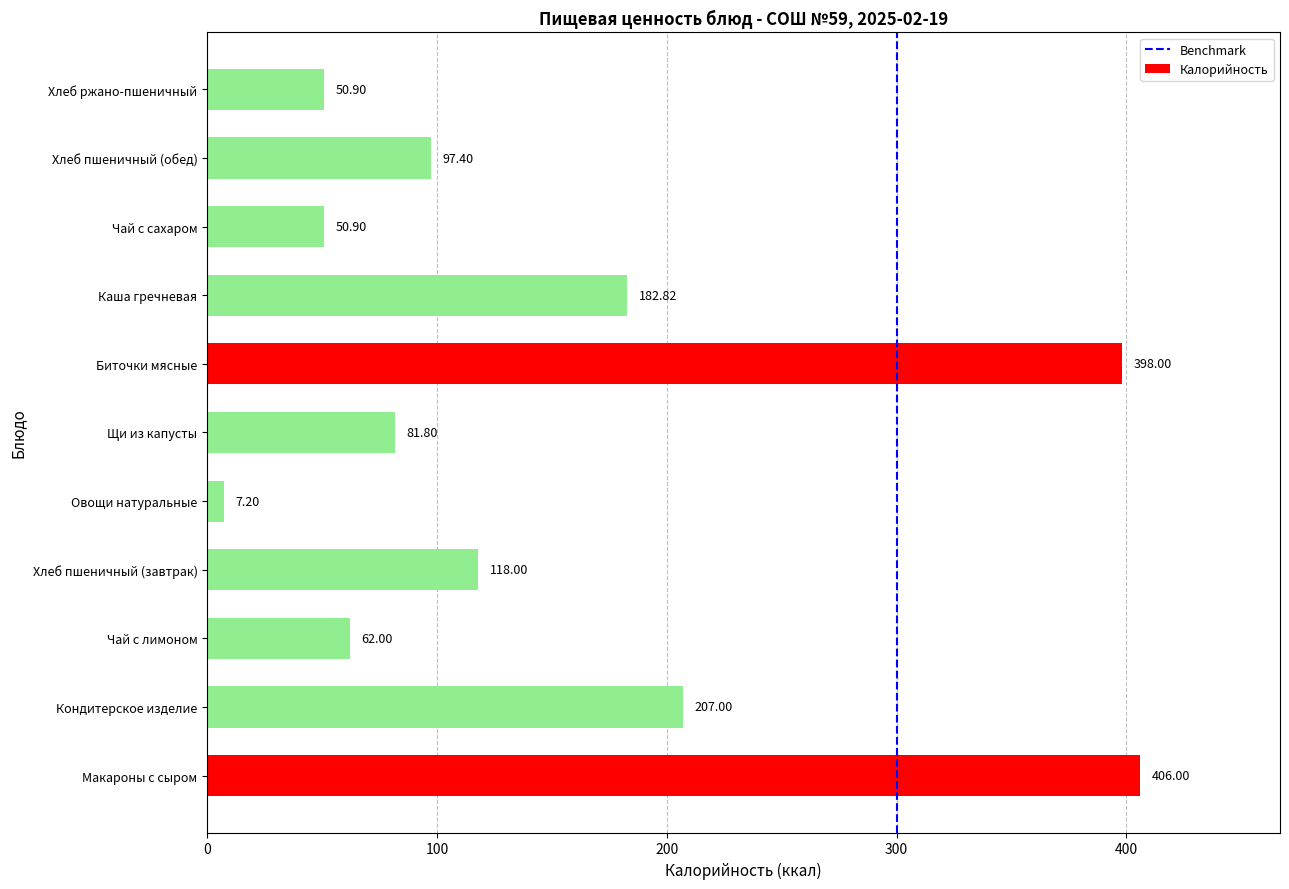

At which category does the chart reach its minimum across all series?

Овощи натуральные